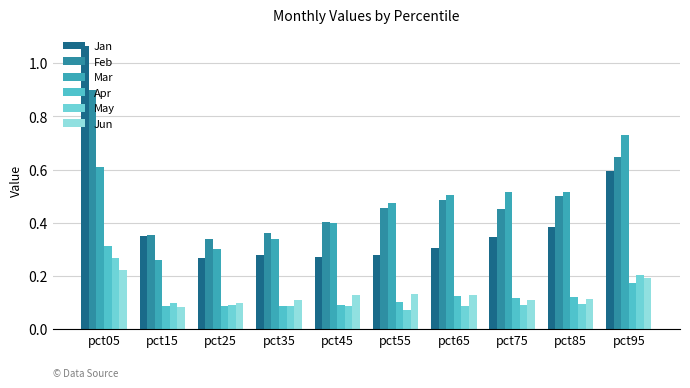

What is the greatest value displayed?

1.1